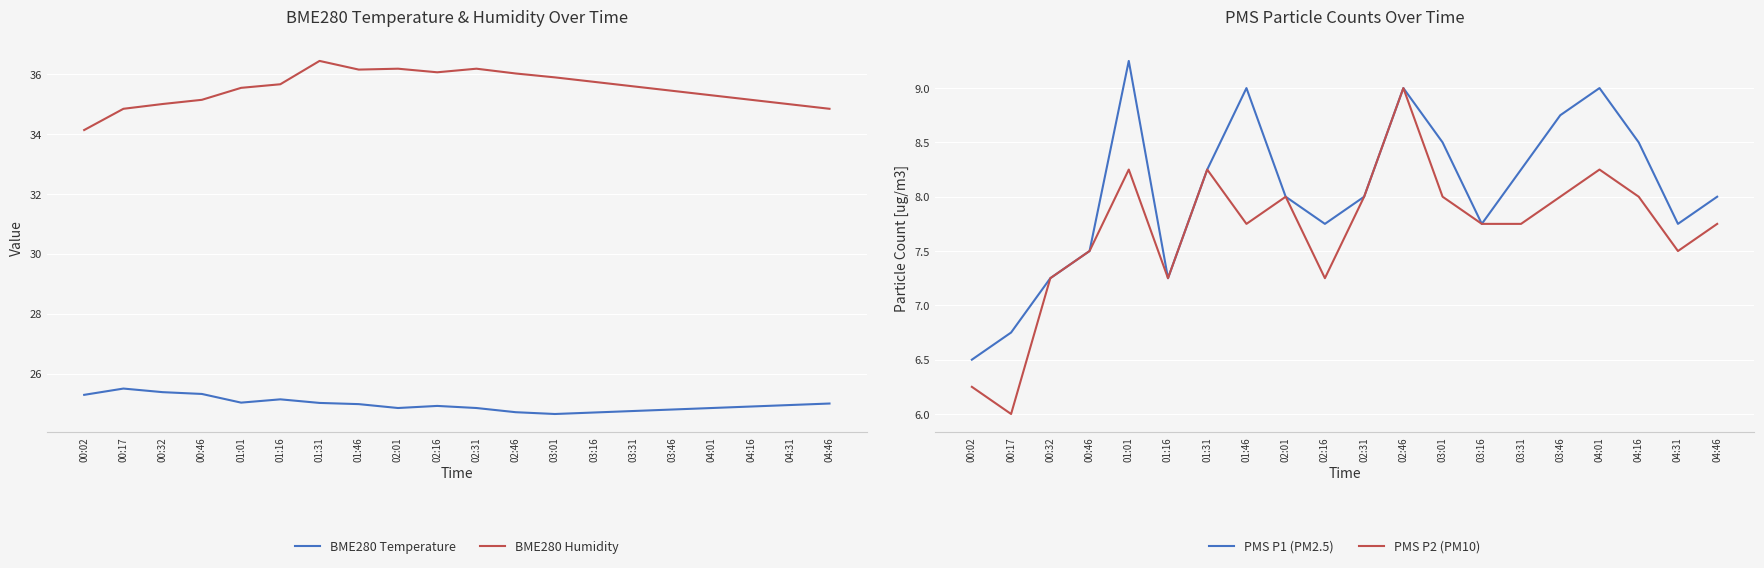

True or false: PMS P1 (PM2.5) and PMS P2 (PM10) intersect in this chart.

False